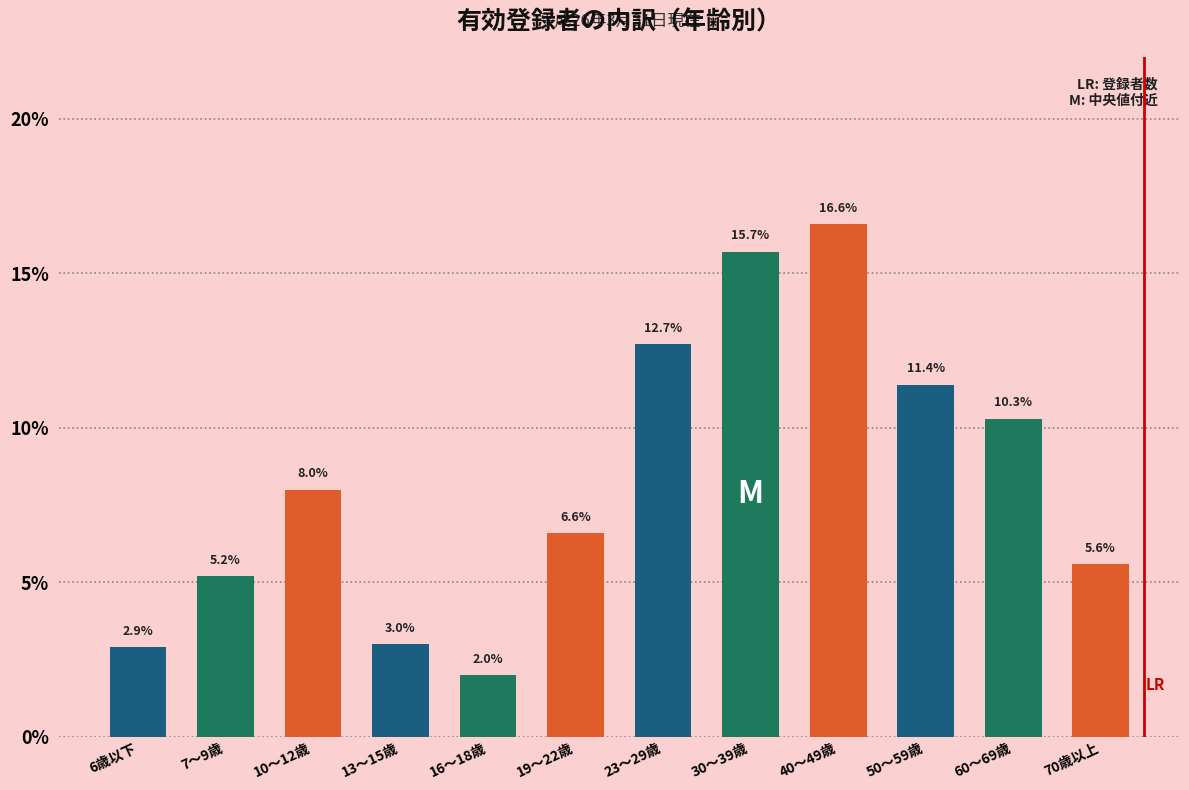

Reading left to right, extract all data points from this chart.

6歳以下=2.9	7～9歳=5.2	10～12歳=8.0	13～15歳=3.0	16～18歳=2.0	19～22歳=6.6	23～29歳=12.7	30～39歳=15.7	40～49歳=16.6	50～59歳=11.4	60～69歳=10.3	70歳以上=5.6